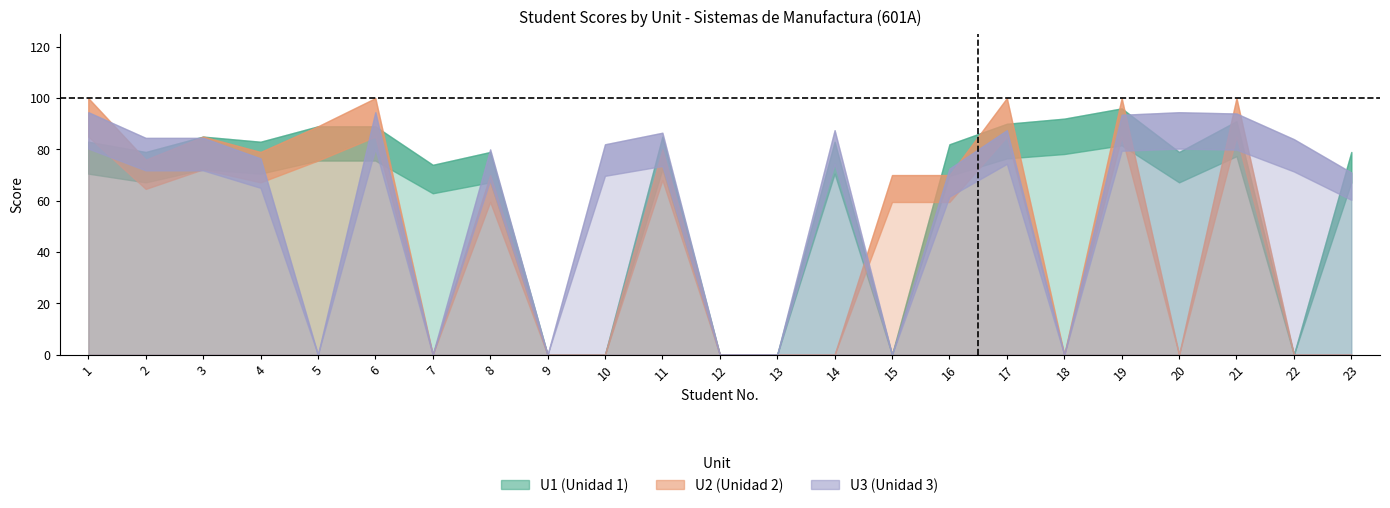

List the series in order of their overall mean, highest first.

U1, U3, U2